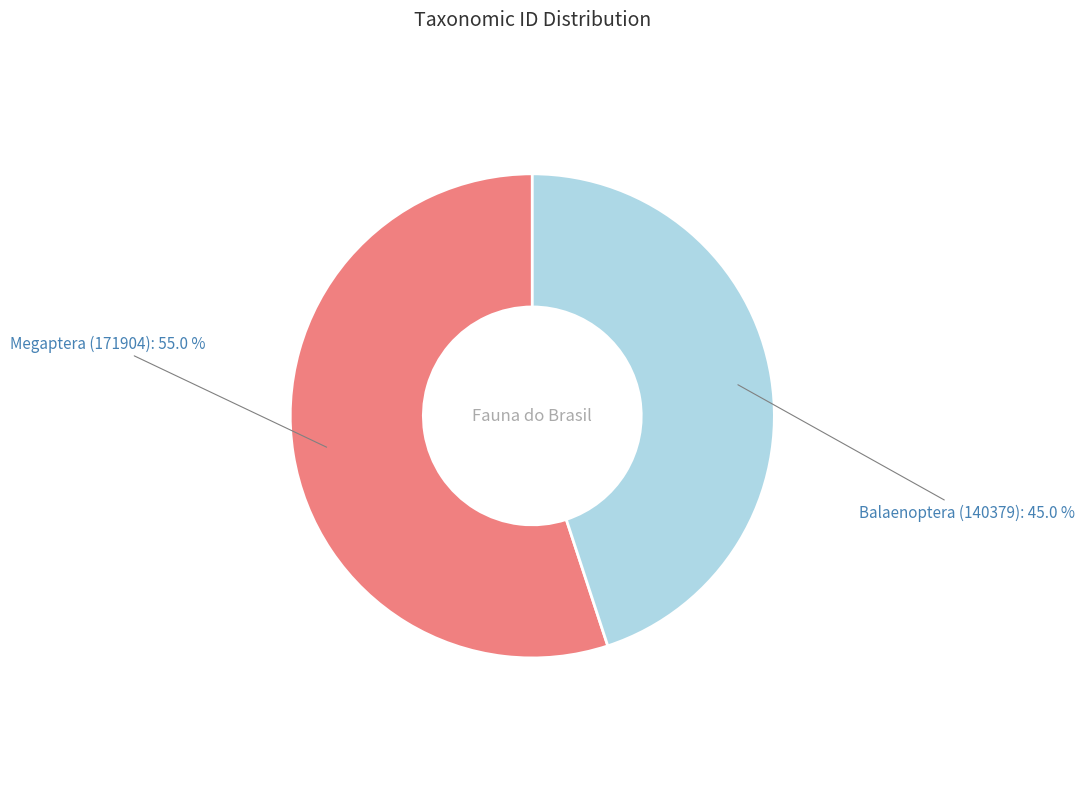

What percentage is NOT represented by Megaptera (171904)?

45.0%